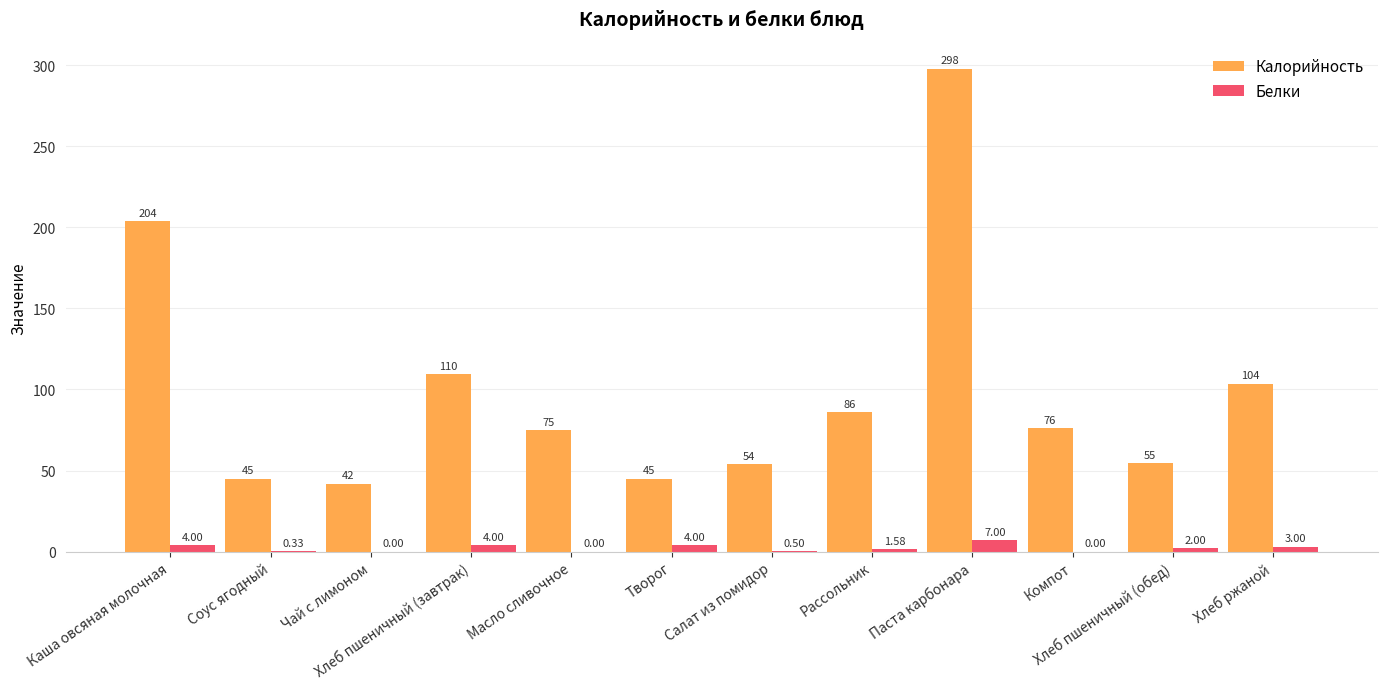

Which series has the largest total across all categories?

Калорийность